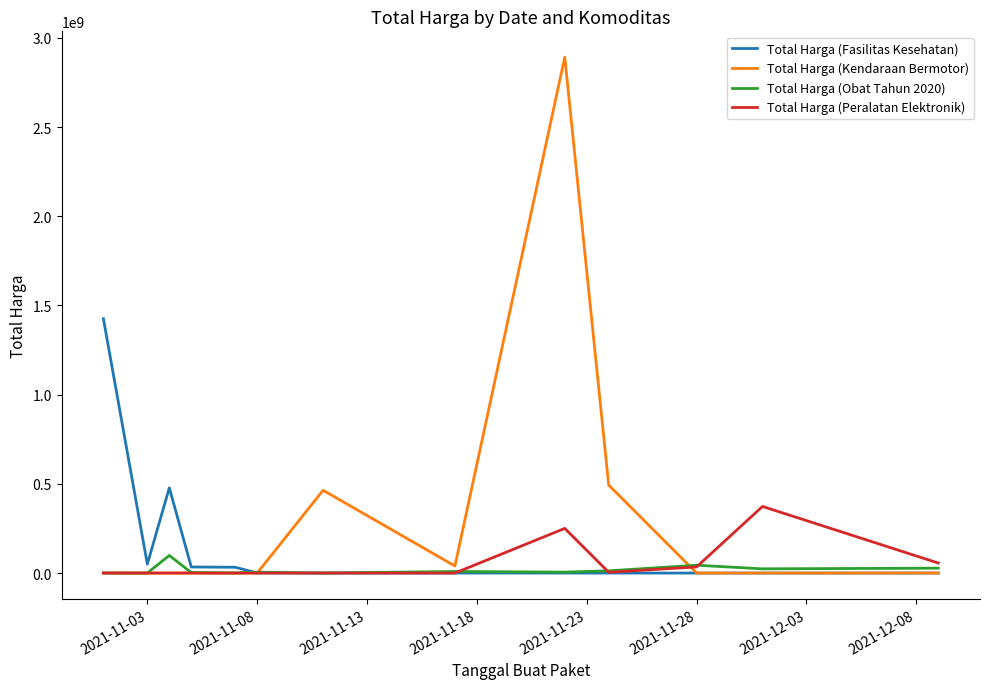

How many categories are shown in the chart?

13